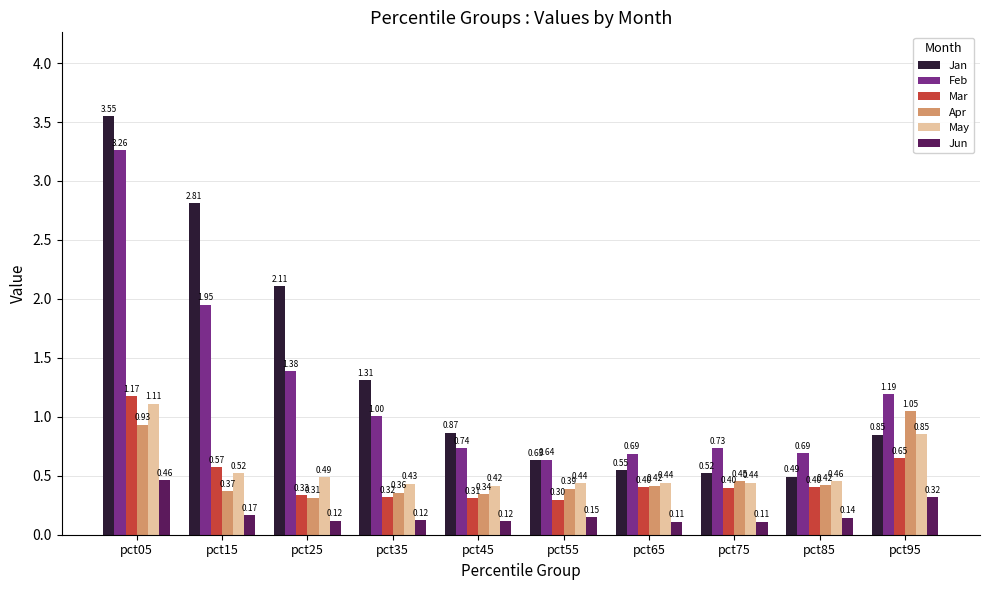

What is the difference between the maximum and second lowest values in the Feb series?

2.6